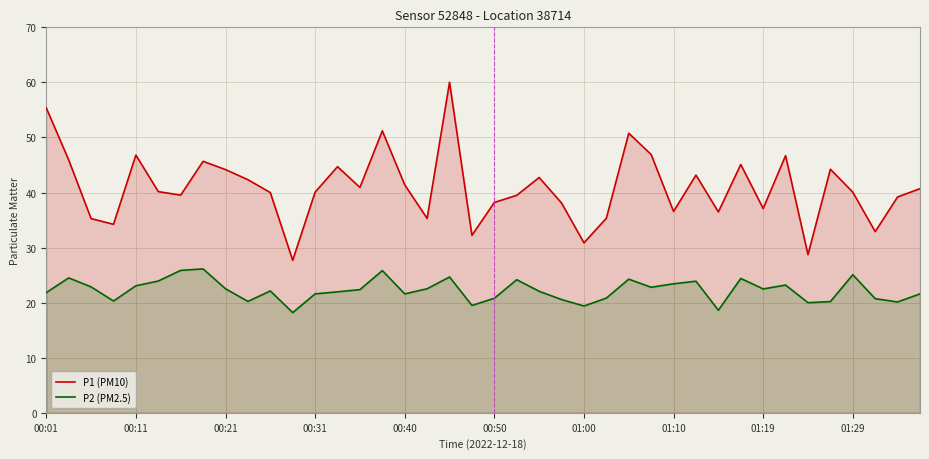

What are all the series names shown in the legend?

P1 (PM10), P2 (PM2.5)